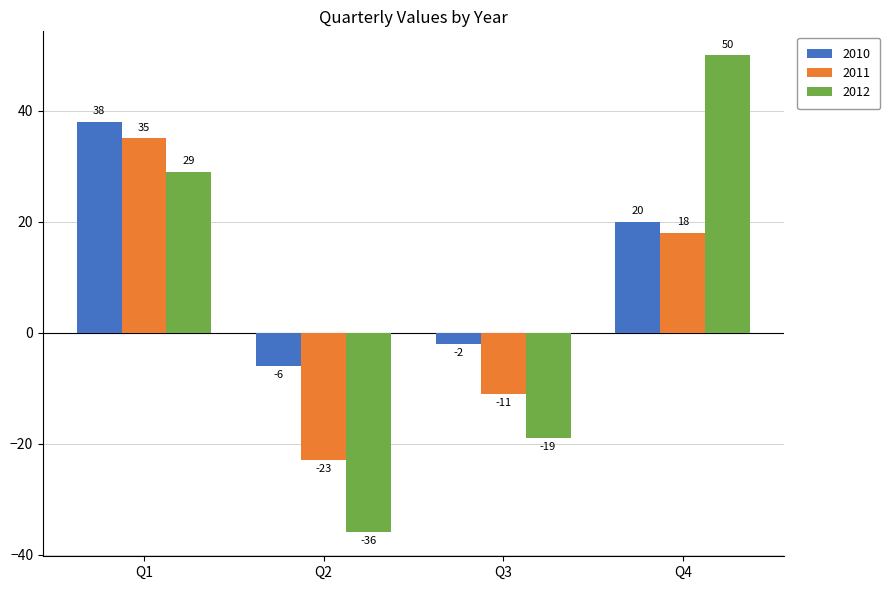

What are all the series names shown in the legend?

2010, 2011, 2012